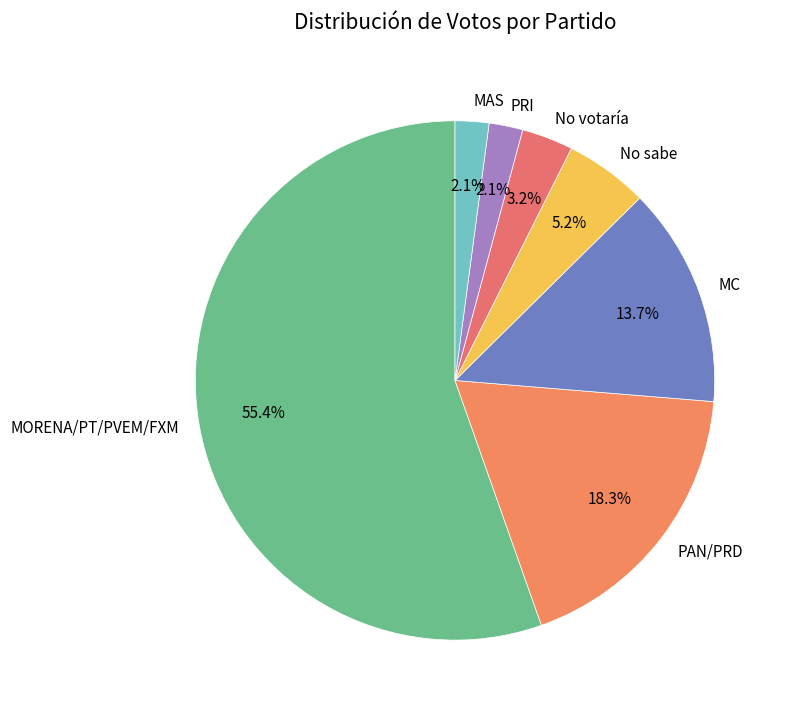

What is the ratio of the value at MC to the value at No sabe?

2.6